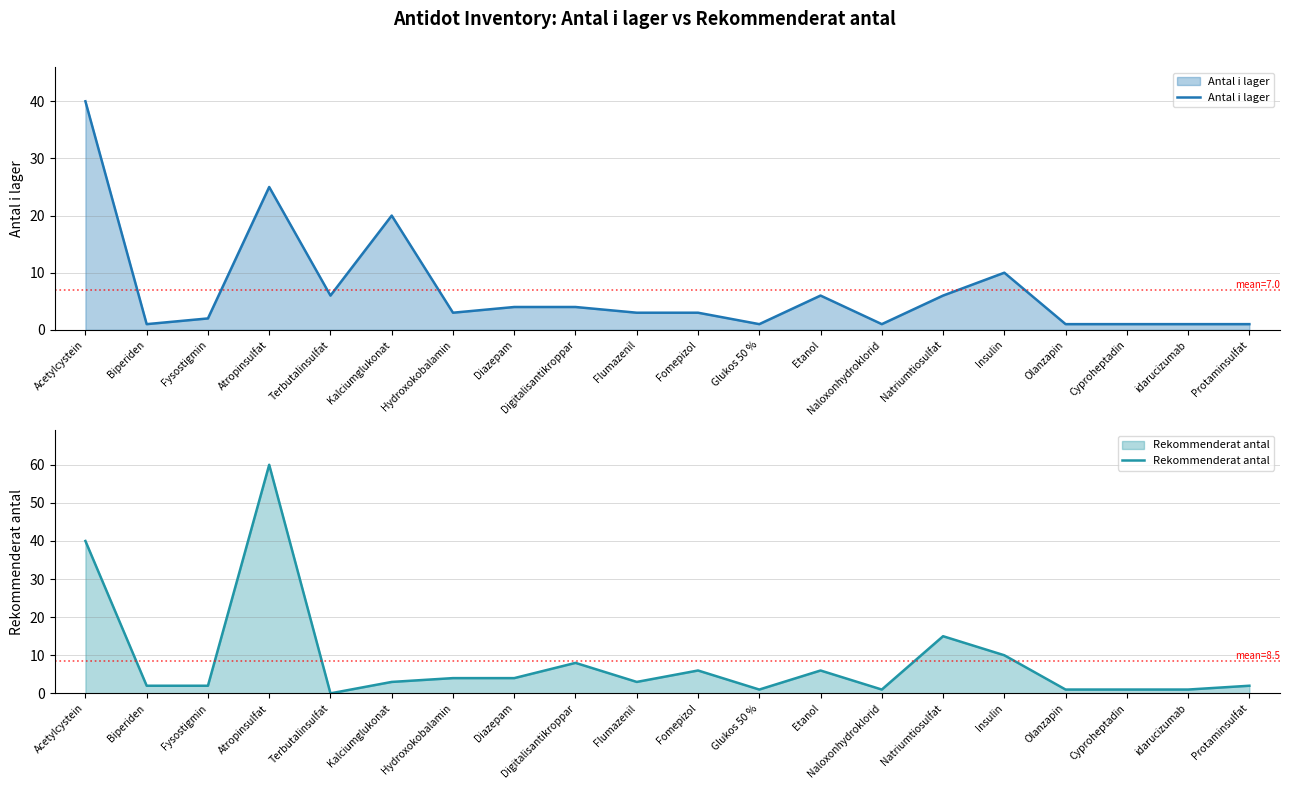

List the labels in order of Rekommenderat antal value, largest first.

Atropinsulfat, Acetylcystein, Natriumtiosulfat, Insulin, Digitalisantikroppar, Fomepizol, Etanol, Hydroxokobalamin, Diazepam, Kalciumglukonat, Flumazenil, Biperiden, Fysostigmin, Protaminsulfat, Glukos 50 %, Naloxonhydroklorid, Olanzapin, Cyproheptadin, idarucizumab, Terbutalinsulfat